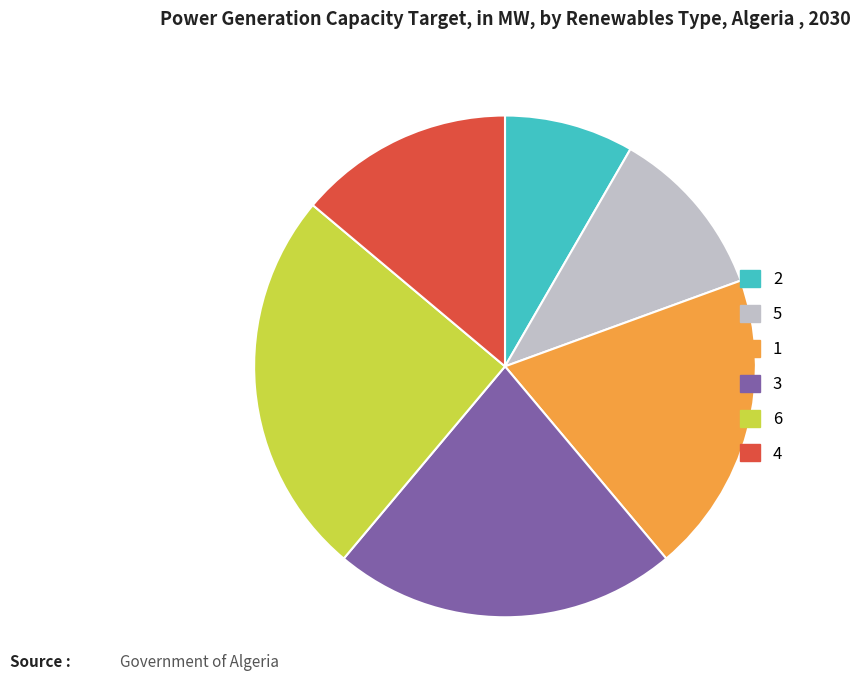

Is there any slice that represents more than half of the pie?

No